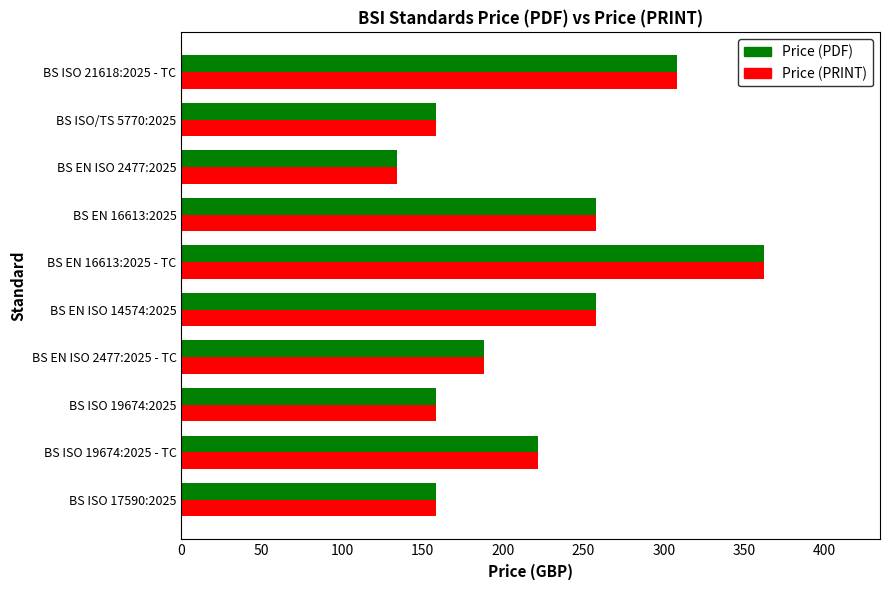

At how many categories does at least one series exceed 173?

6